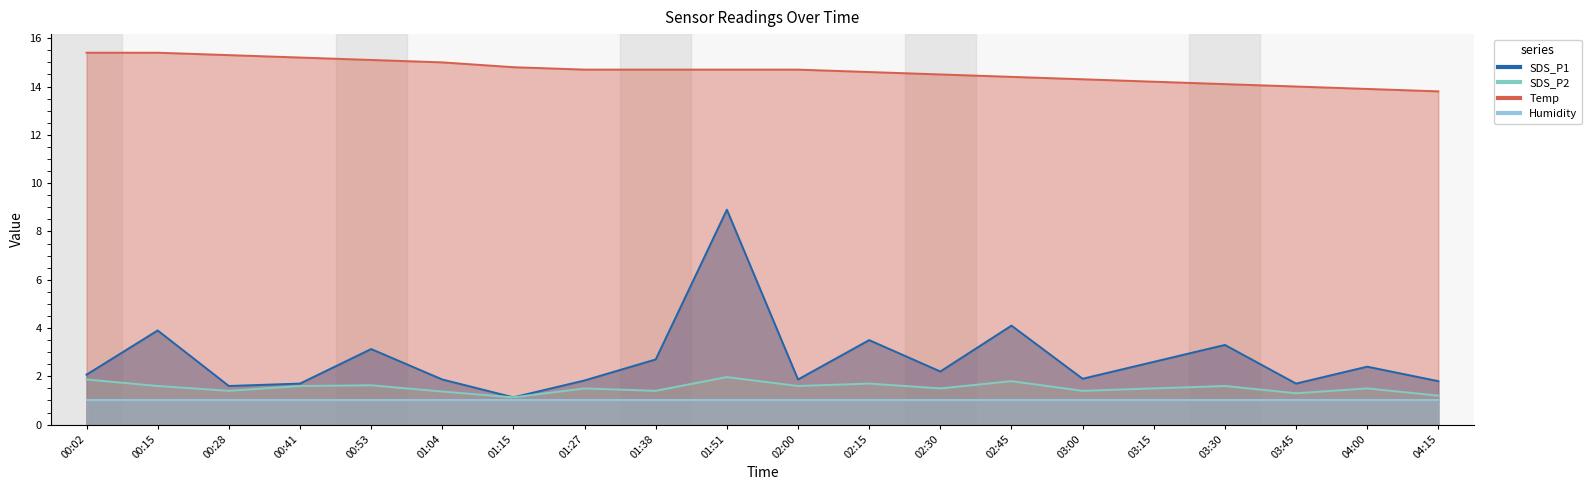

True or false: SDS_P2 and Temp cross at least once.

False